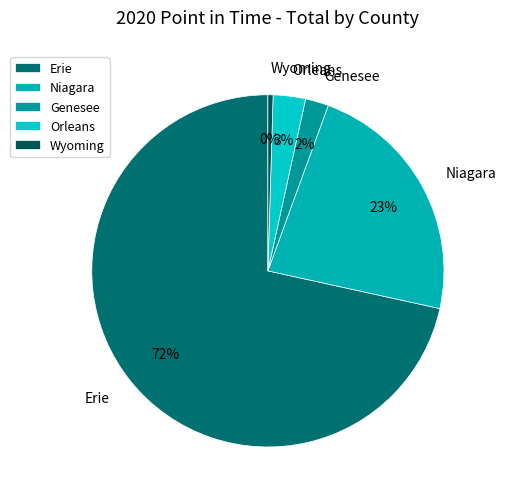

True or false: Orleans accounts for 3% of the total.

True